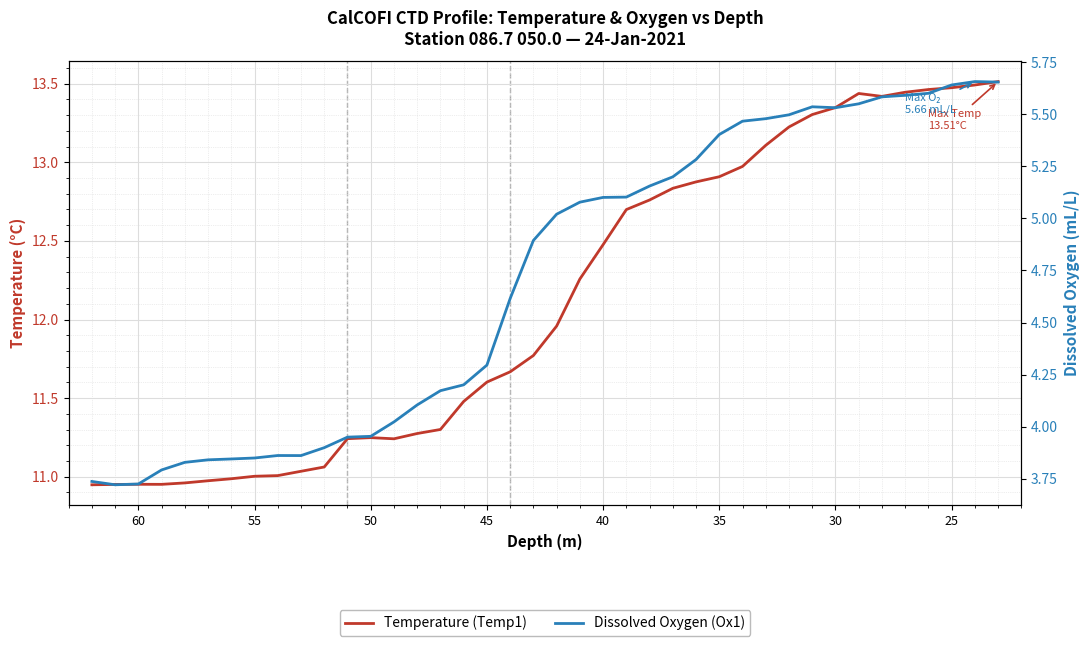

What is the difference between the maximum and second lowest values in the Dissolved Oxygen (Ox1) series?

1.9